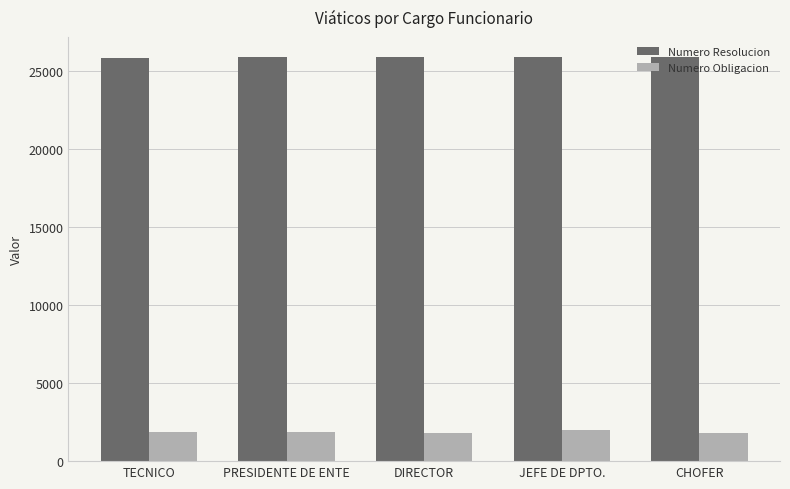

Rank the series at PRESIDENTE DE ENTE from highest to lowest value.

Numero Resolucion, Numero Obligacion